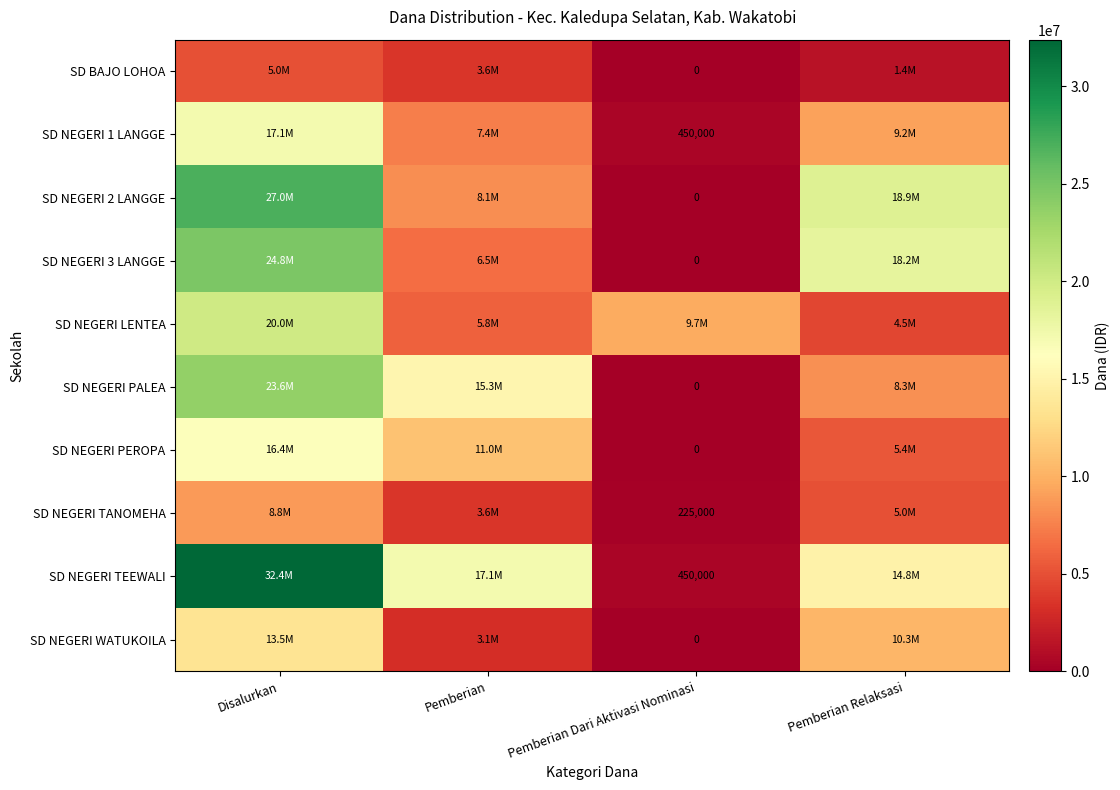

Where does the SD NEGERI 1 LANGGE series first go above 9225000?

Disalurkan